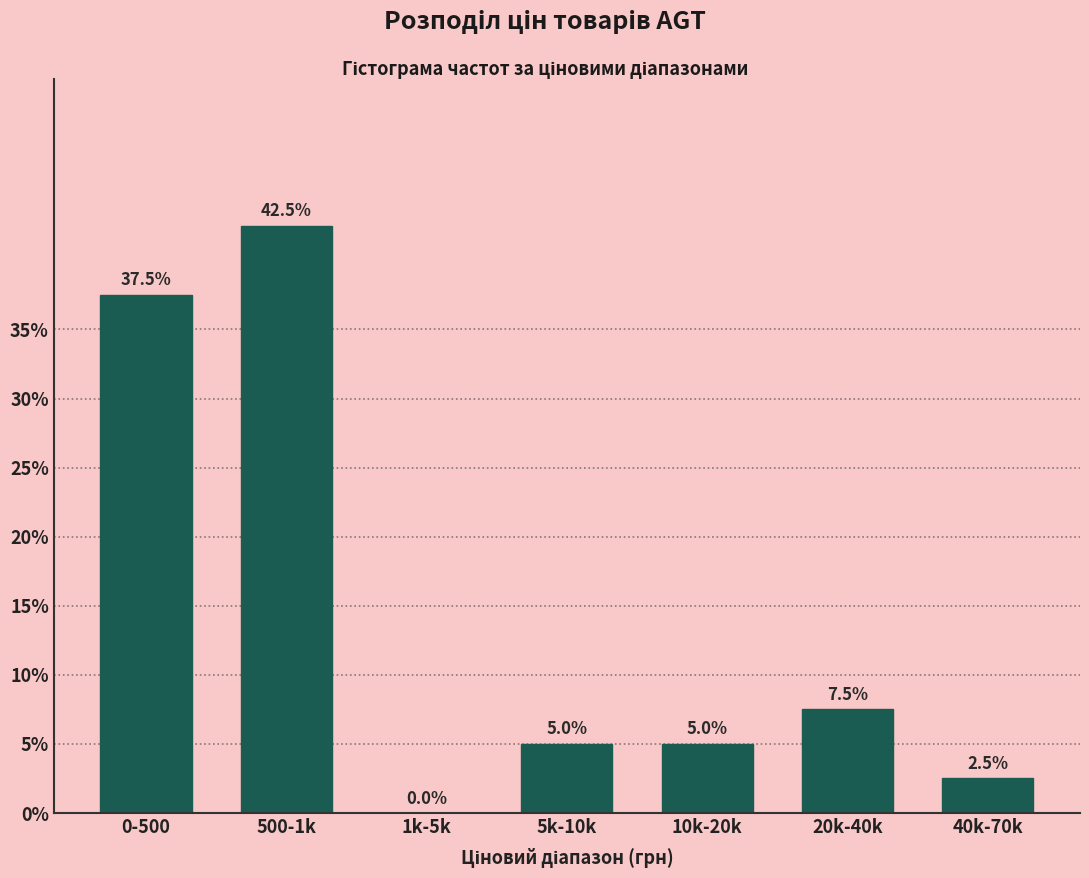

Reading left to right, transcribe all the data shown in this chart.

0-500=37.5	500-1k=42.5	1k-5k=0.0	5k-10k=5.0	10k-20k=5.0	20k-40k=7.5	40k-70k=2.5